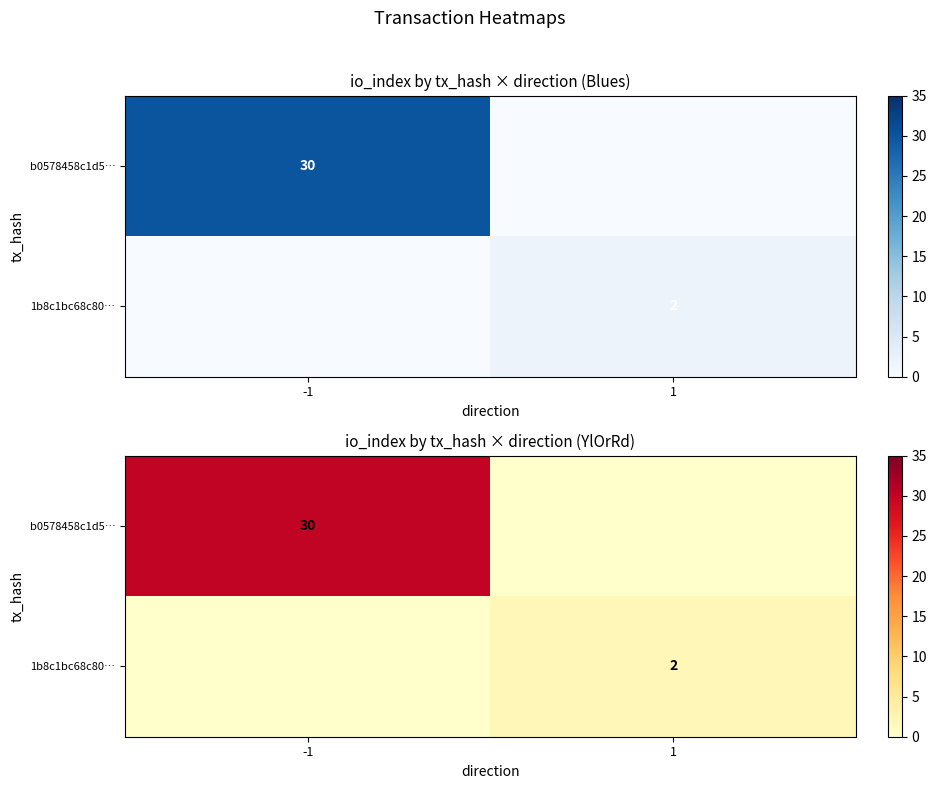

True or false: 1b8c1bc68c80… has a value of -1 at -1.

False